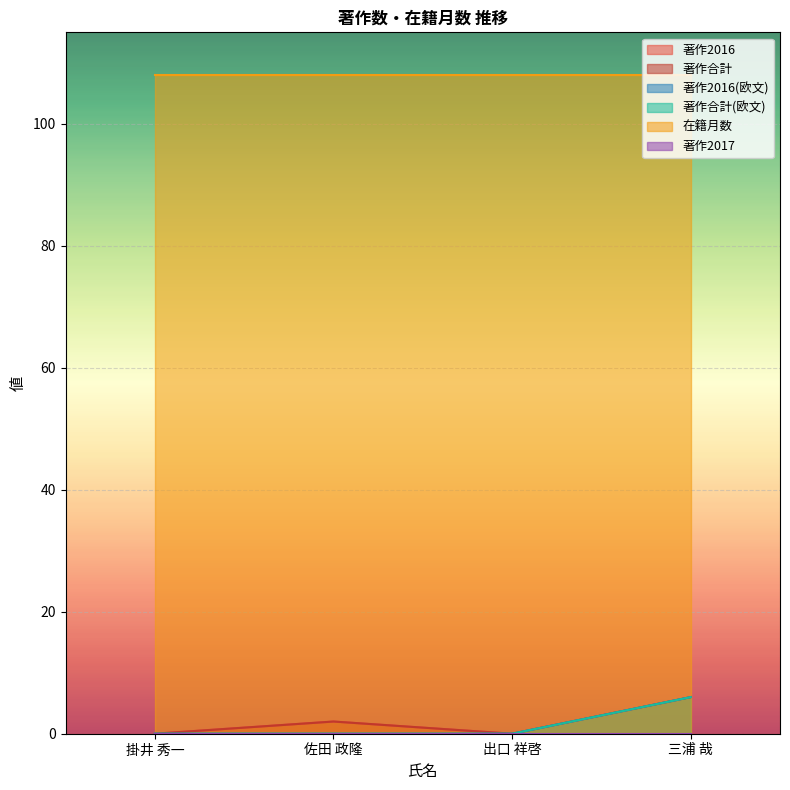

True or false: 著作合計(欧文) and 著作合計 cross at least once.

False